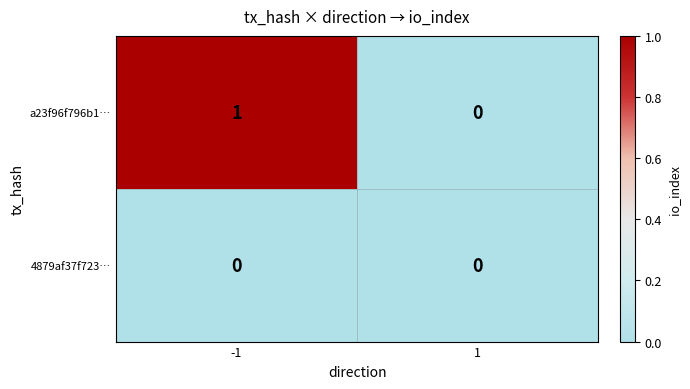

Which series has the largest total across all categories?

a23f96f796b1…